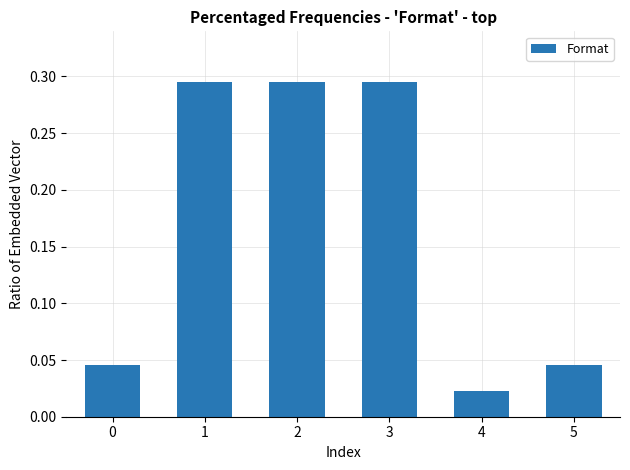

At which label is the value closest to 0?

4